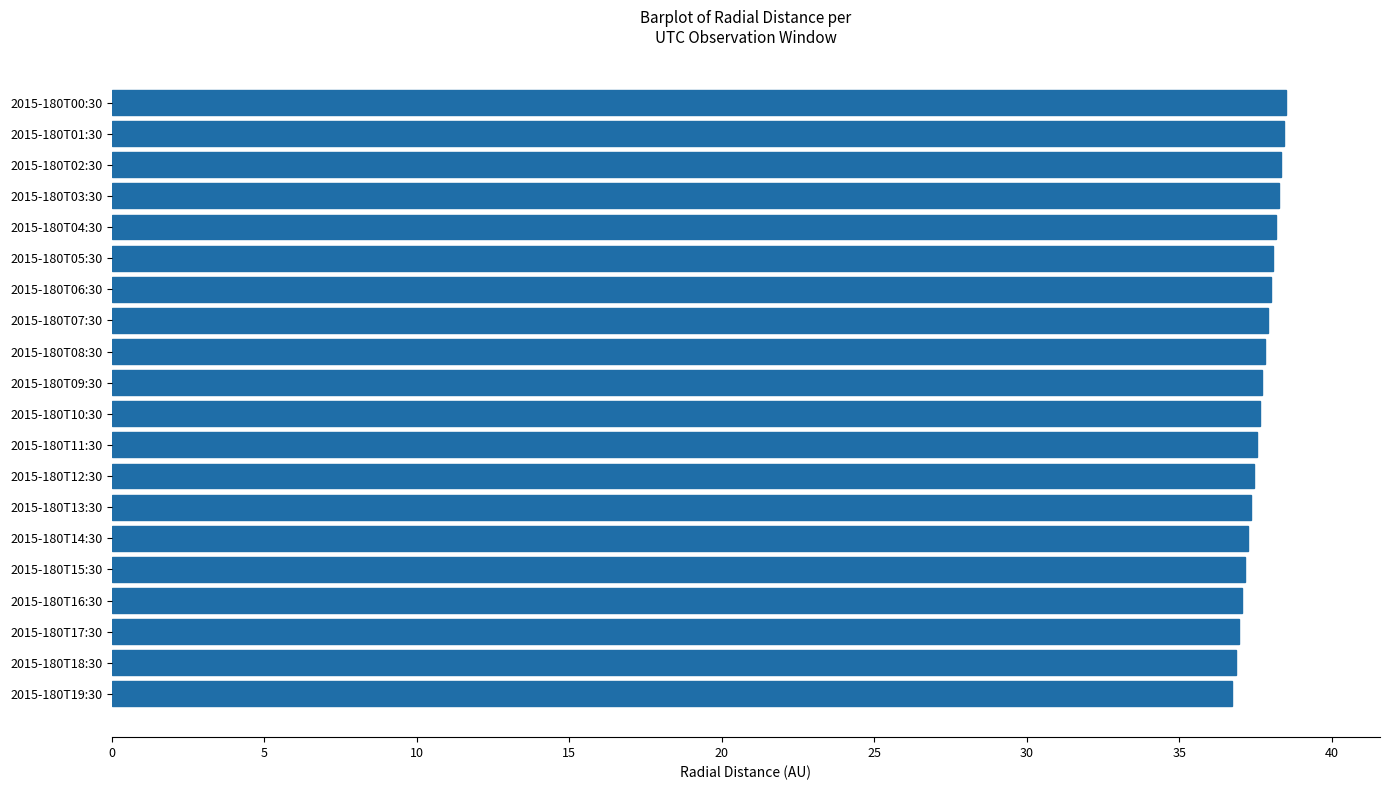

Approximately how many times larger is the value at 2015-180T04:30 compared to 2015-180T09:30?

1.0